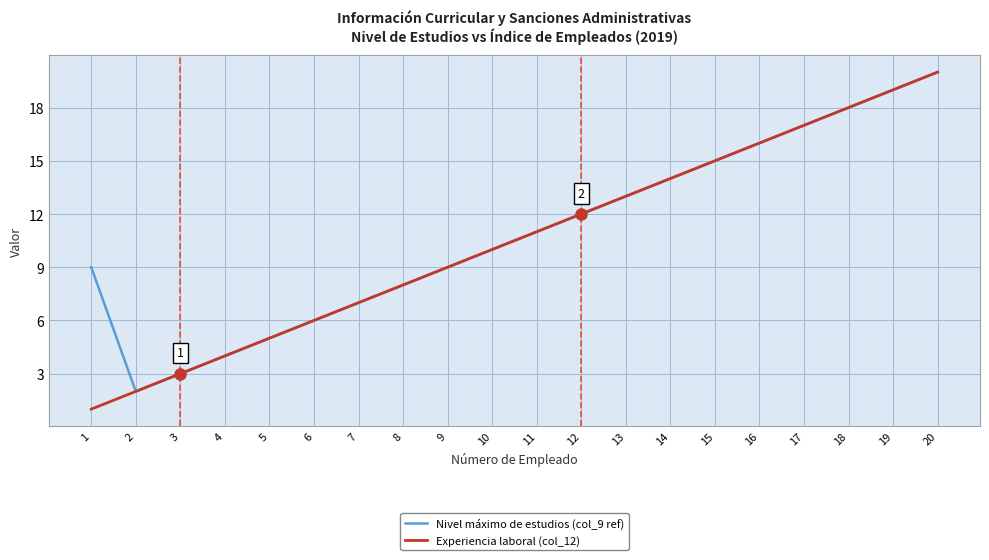

Which category has the highest value across all series?

20